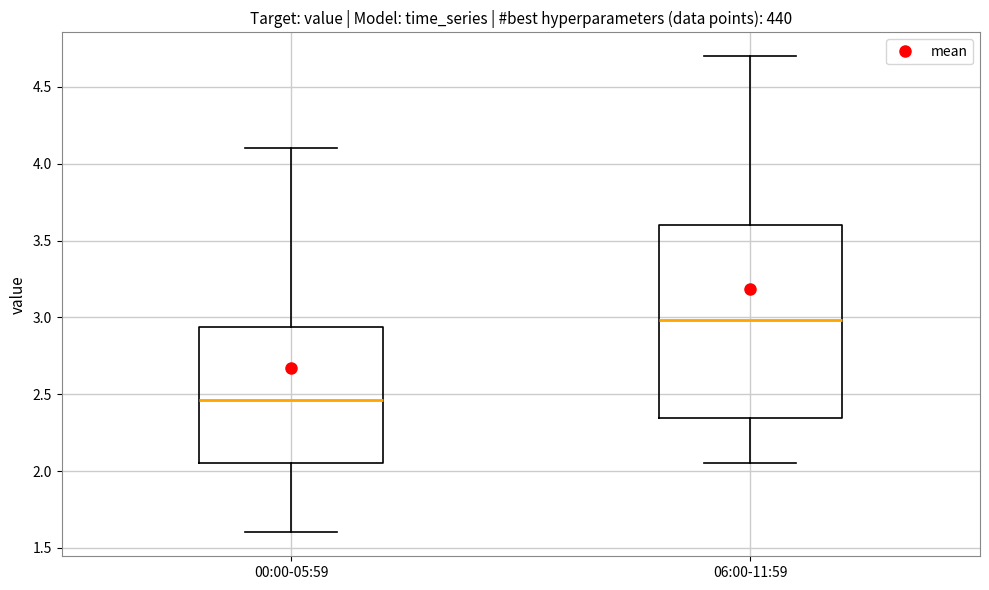

Where does the median line of the box for 06:00-11:59 sit on the y-axis? The values are not printed on the chart, so give them approximately, as read against the axis.

3.00